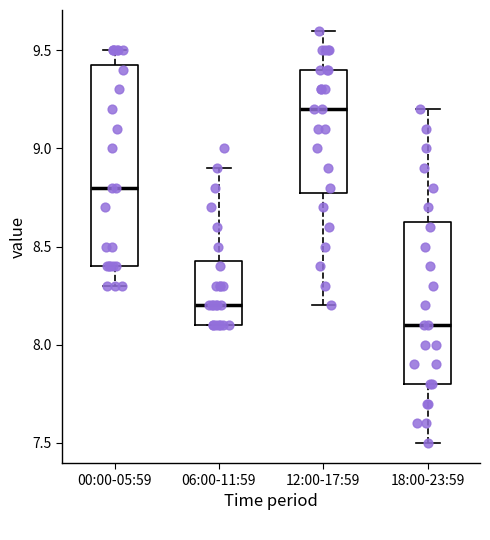

Reading left to right, read every box against the y-axis: the position of its median line, the range the box covers, and the ends of its whiskers. The values are not printed on the chart, so give them approximately, as read against the axis.

00:00-05:59: median 8.80, box 8.40 to 9.45, whiskers 8.30 to 9.50
06:00-11:59: median 8.20, box 8.10 to 8.45, whiskers 8.10 to 8.90
12:00-17:59: median 9.20, box 8.80 to 9.40, whiskers 8.20 to 9.60
18:00-23:59: median 8.10, box 7.80 to 8.65, whiskers 7.50 to 9.20